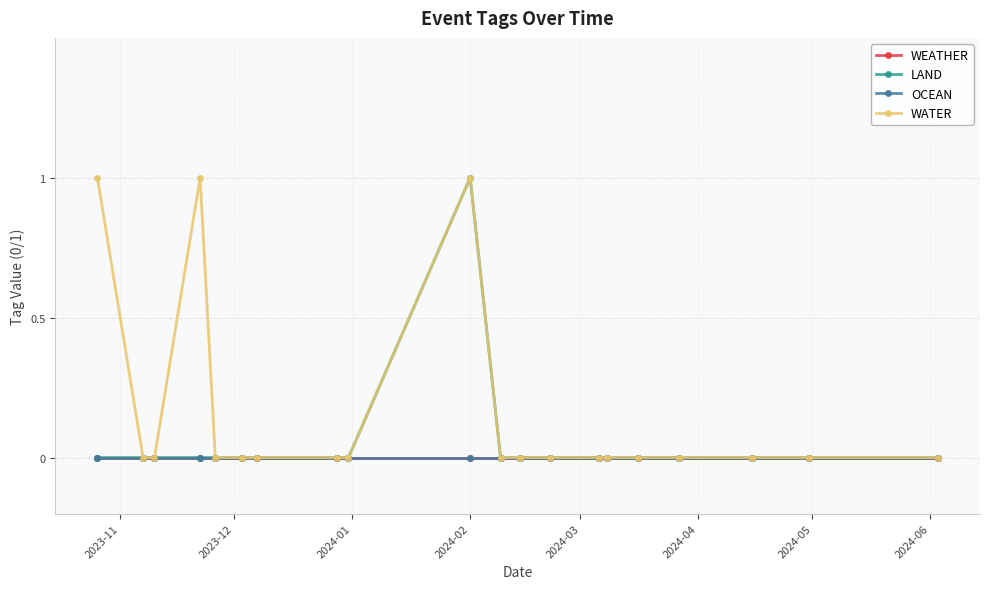

At which label is WEATHER closest to 0?

2023-11